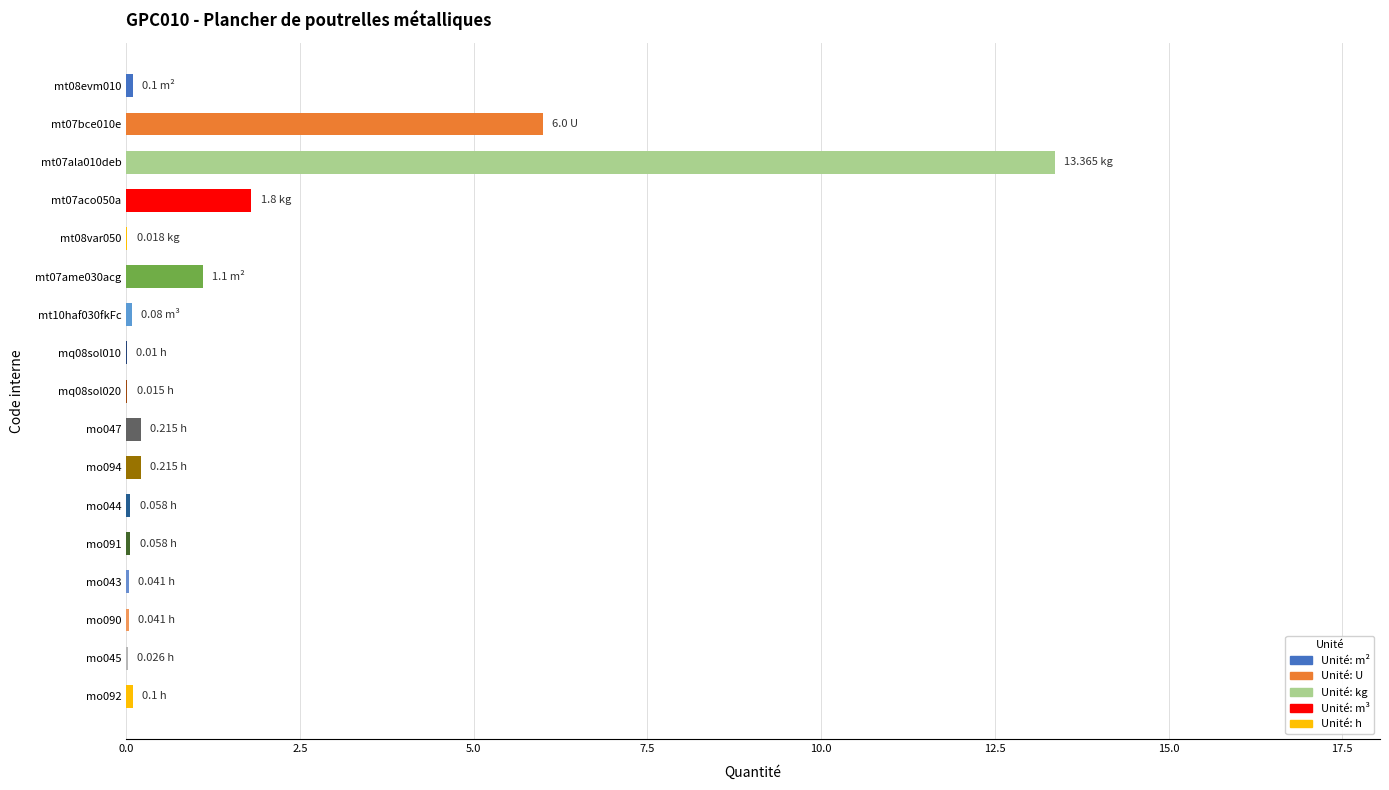

What is the sum of the values at mt07ala010deb and mt07bce010e?

19.4